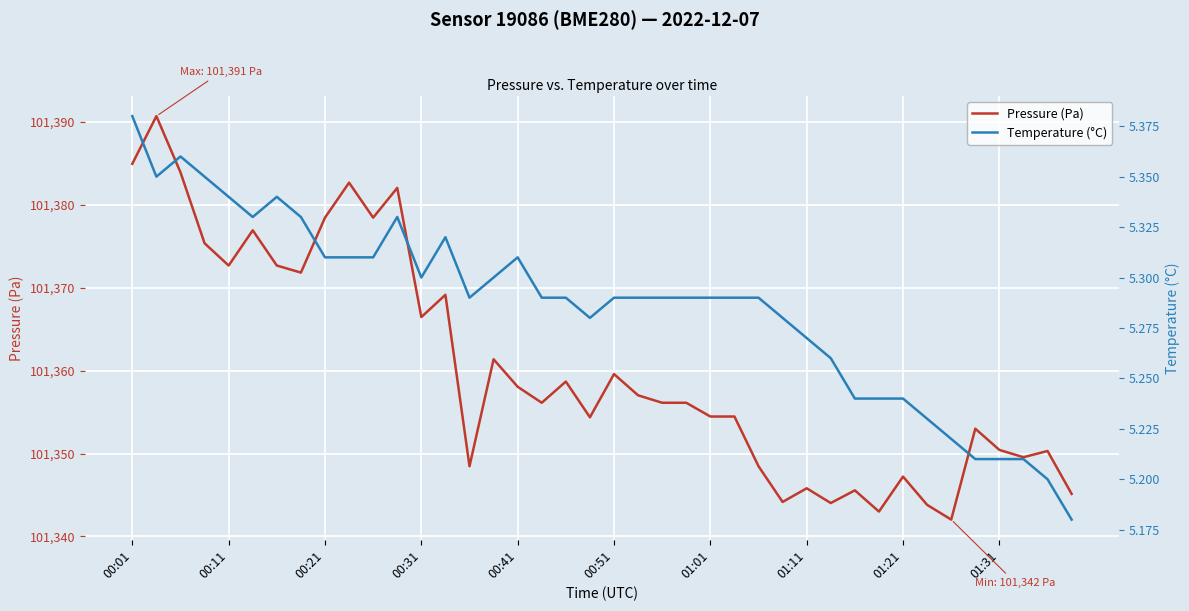

What position from the right is 13?

27